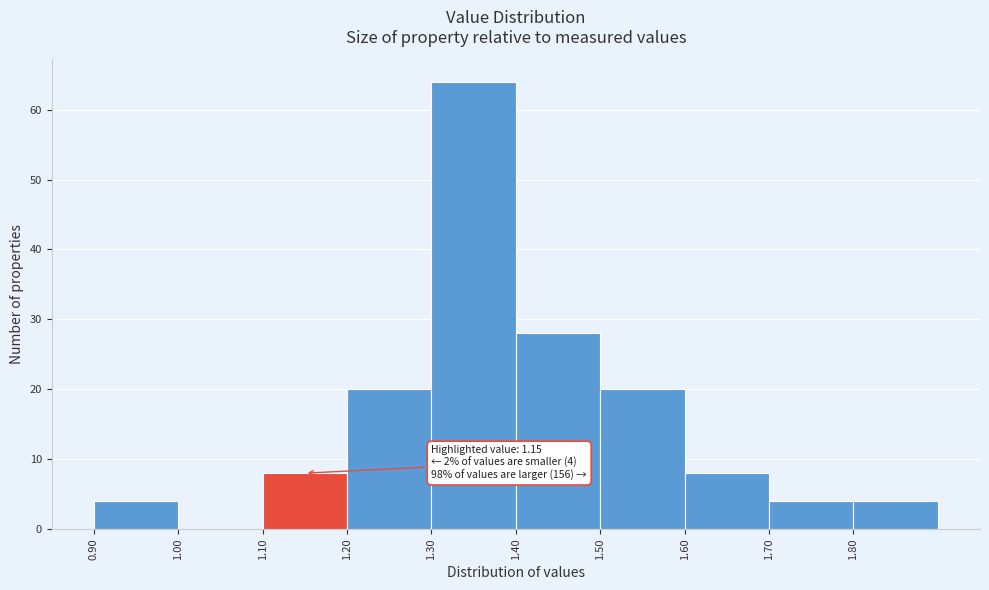

Over which range of the x-axis is the bar tallest?

1.3 to 1.4